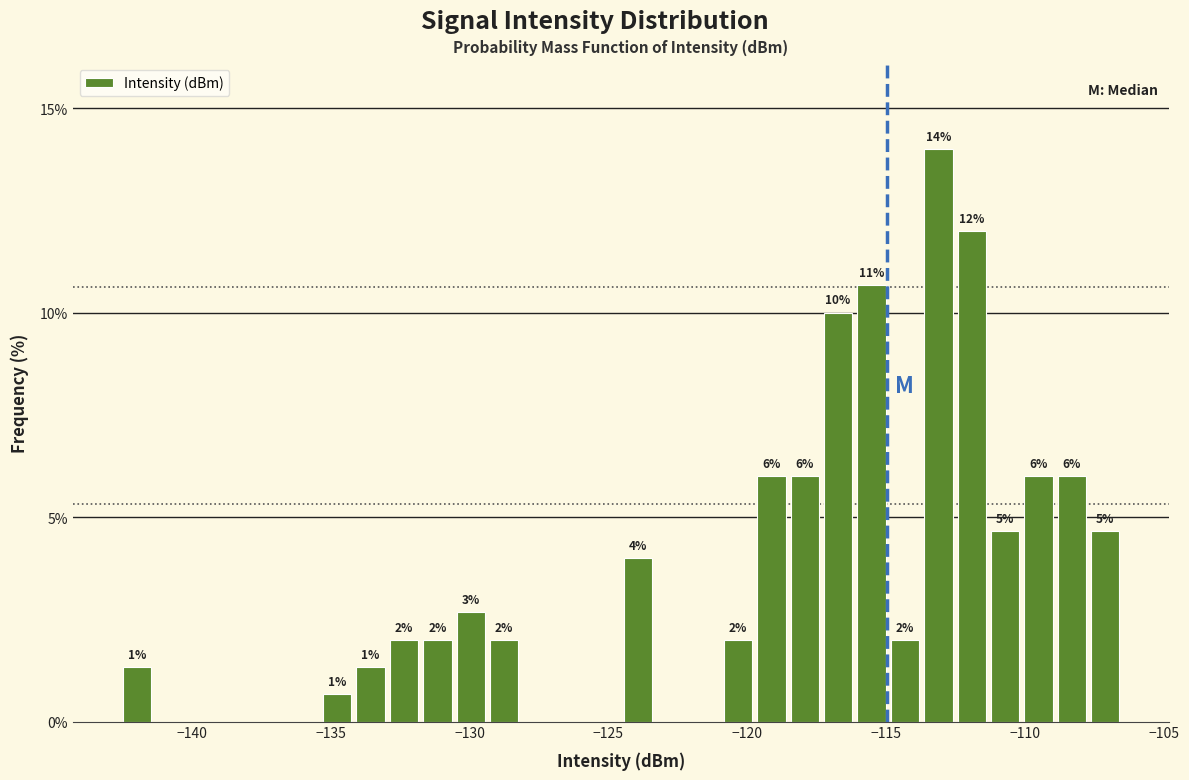

Read against the x-axis, roughly where is the centre of the tallest bar?

-113.0